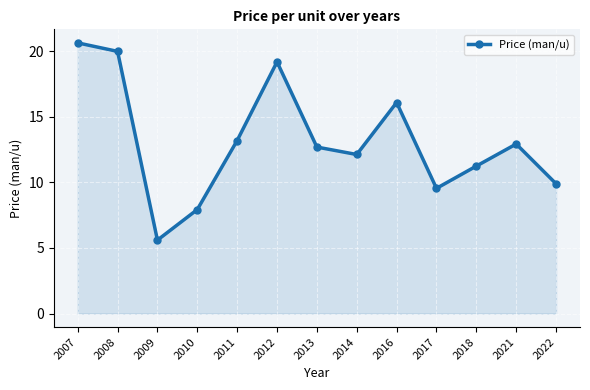

Where is the first local maximum?

2012